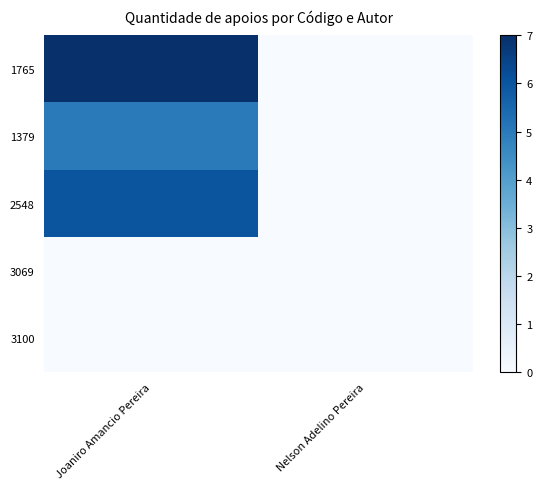

Reading right to left, extract all data points from this chart.

1765: Nelson Adelino Pereira=0	Joaniro Amancio Pereira=7
1379: Nelson Adelino Pereira=0	Joaniro Amancio Pereira=5
2548: Nelson Adelino Pereira=0	Joaniro Amancio Pereira=6
3069: Nelson Adelino Pereira=0	Joaniro Amancio Pereira=0
3100: Nelson Adelino Pereira=0	Joaniro Amancio Pereira=0